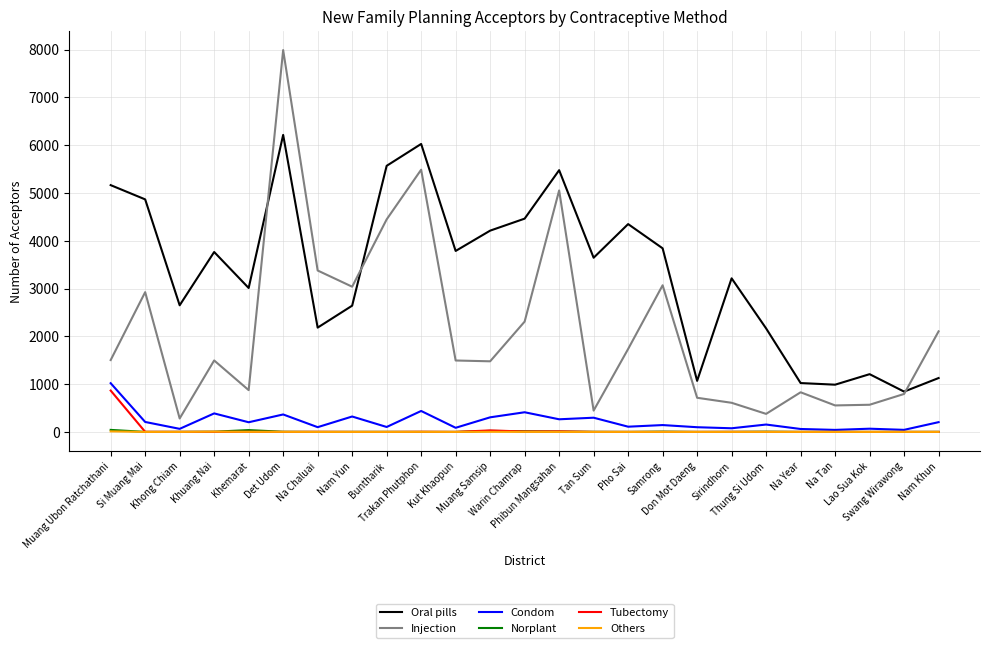

True or false: Oral pills and Others intersect in this chart.

False